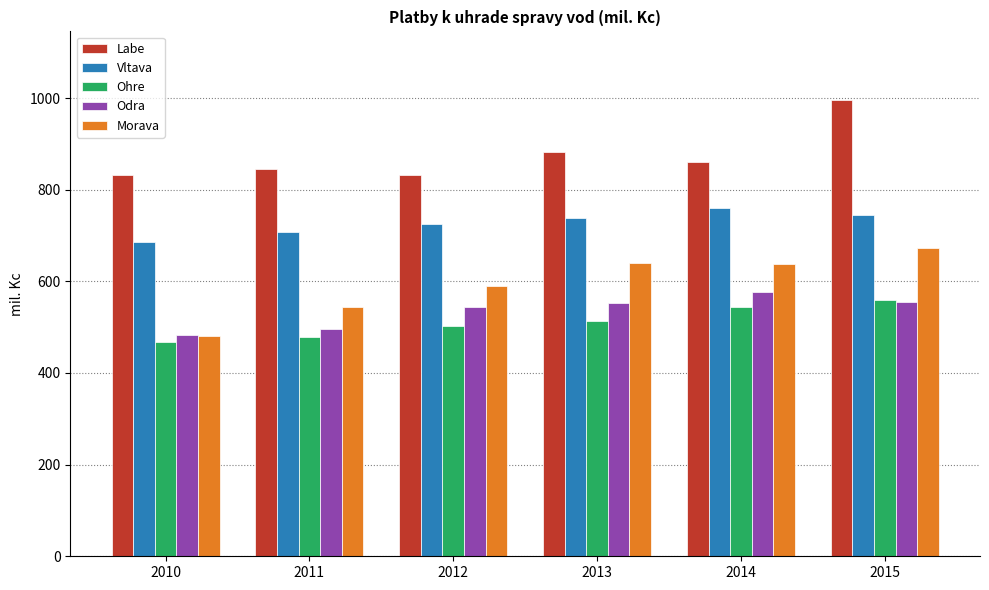

Between 2011 and 2012, which series saw the biggest shift?

Odra